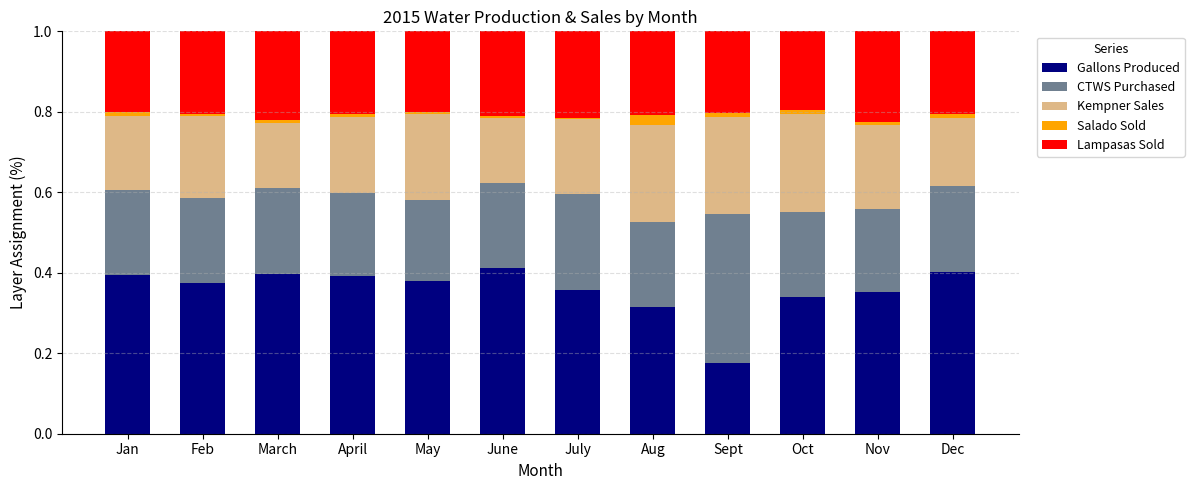

Is it true that Gallons Produced equals 0.6 at April?

False